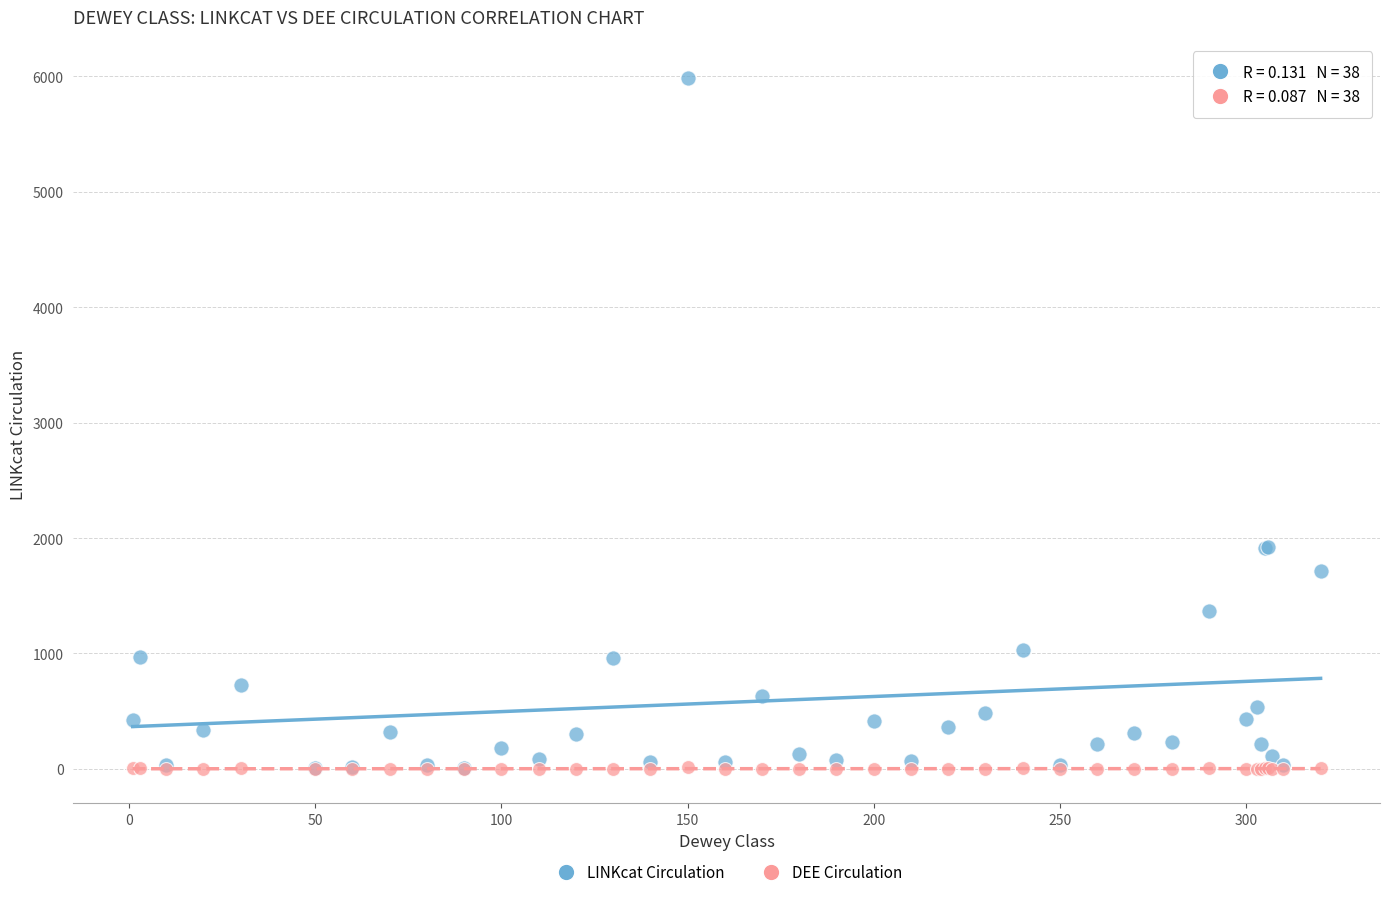

What are all the series names shown in the legend?

LINKcat Circulation, DEE Circulation